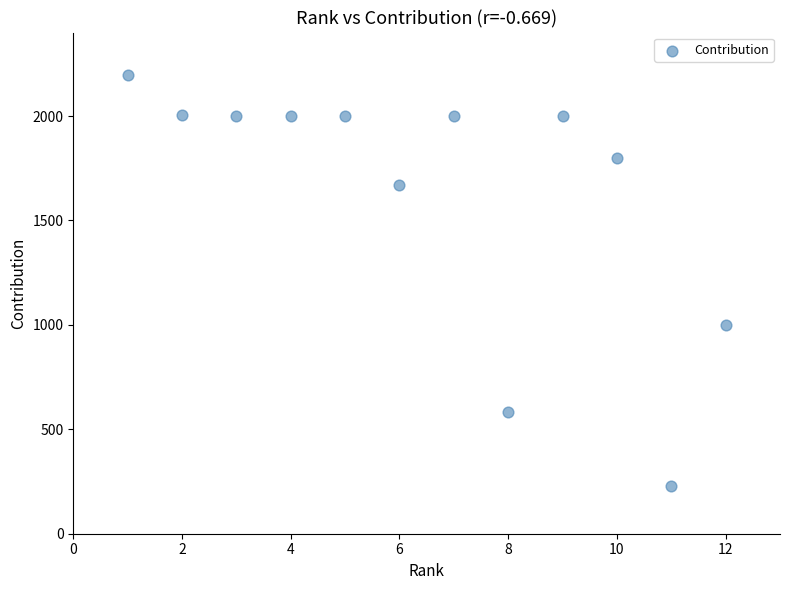

What Y value in the scatter plot is closest to 1211?

1000